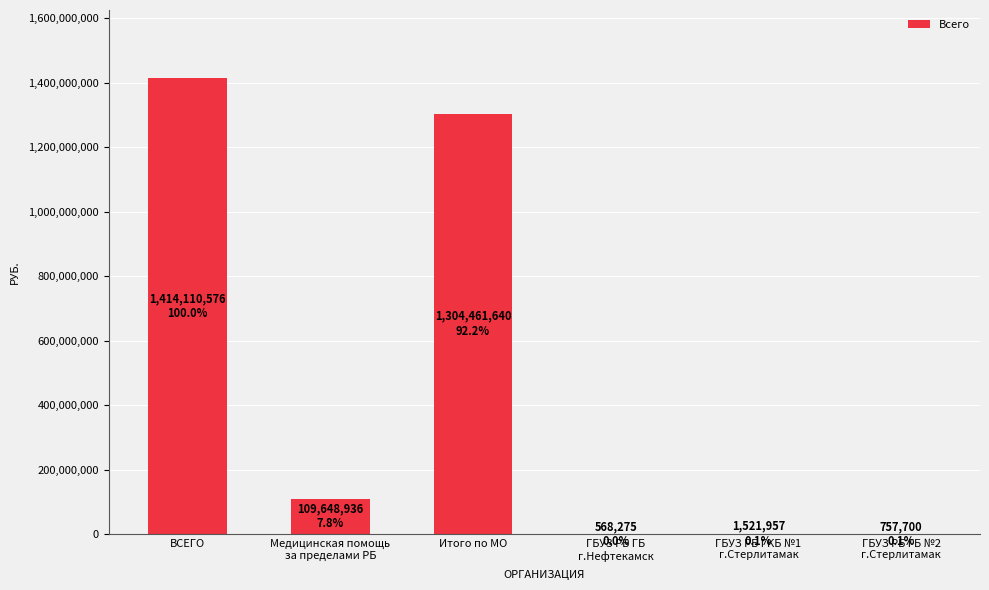

Is it true that the value at ВСЕГО is 1414110576?

True